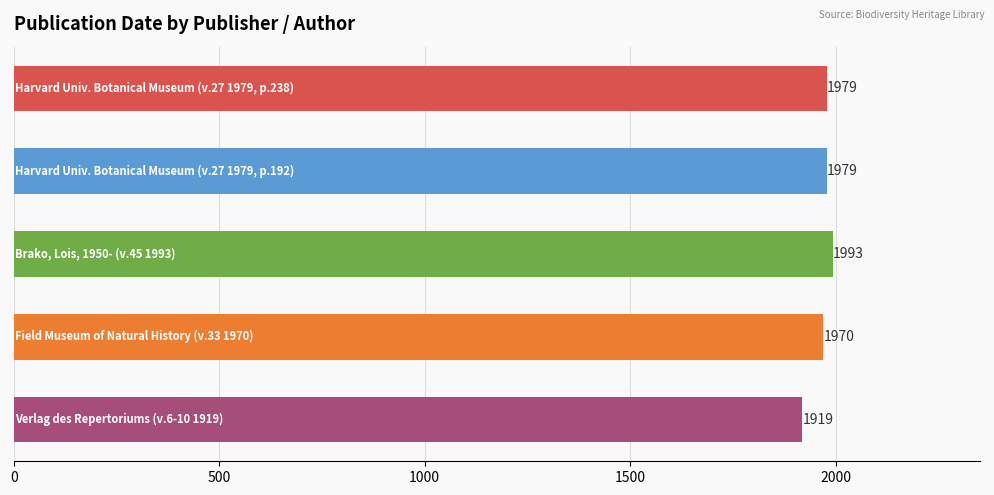

Reading top to bottom, list all the values displayed in this chart.

1979	1979	1993	1970	1919